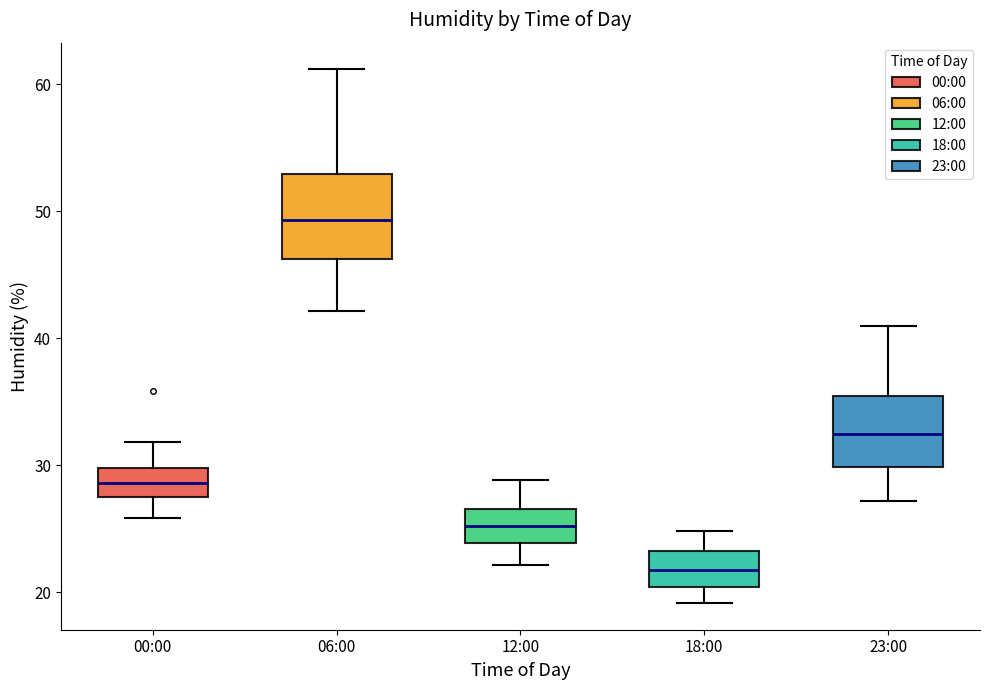

Reading left to right, read every box against the y-axis: the position of its median line, the range the box covers, and the ends of its whiskers. The values are not printed on the chart, so give them approximately, as read against the axis.

00:00: median 29, box 28 to 30, whiskers 26 to 32
06:00: median 49, box 46 to 53, whiskers 42 to 61
12:00: median 25, box 24 to 27, whiskers 22 to 29
18:00: median 22, box 20 to 23, whiskers 19 to 25
23:00: median 33, box 30 to 36, whiskers 27 to 41